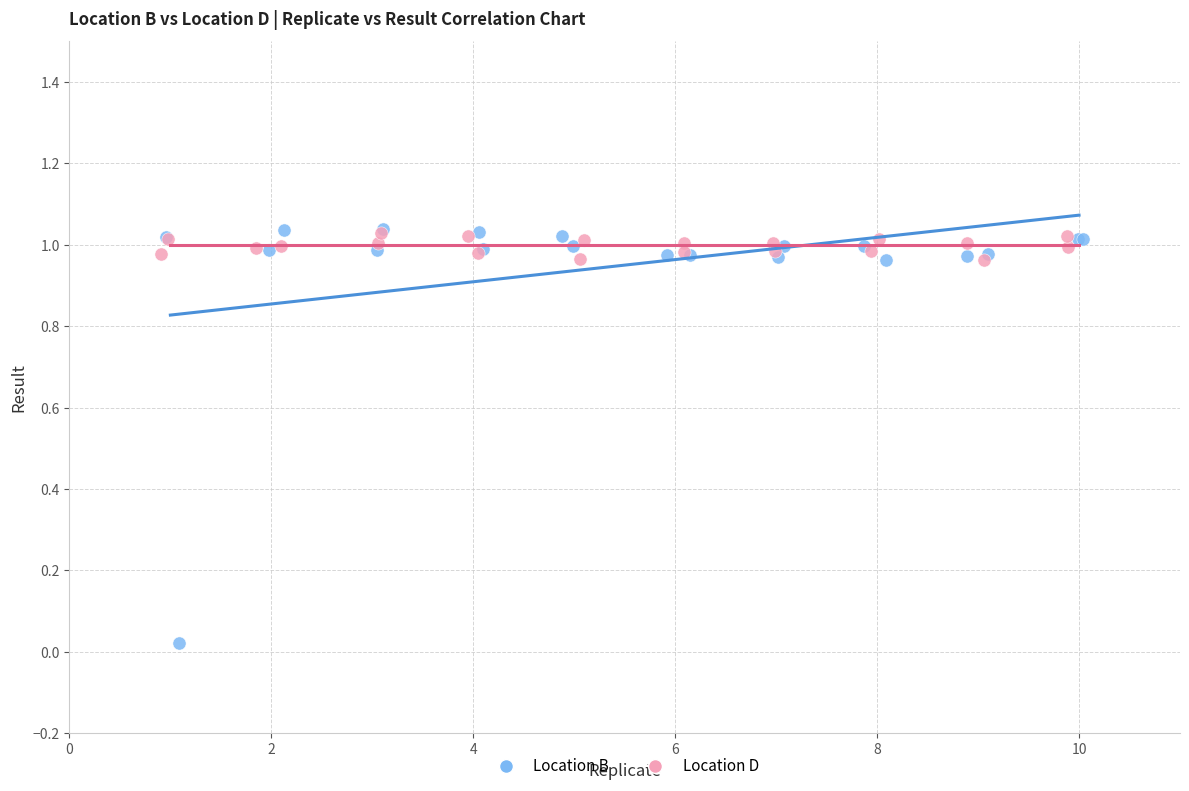

Which series contains the lowest Y value?

Location B